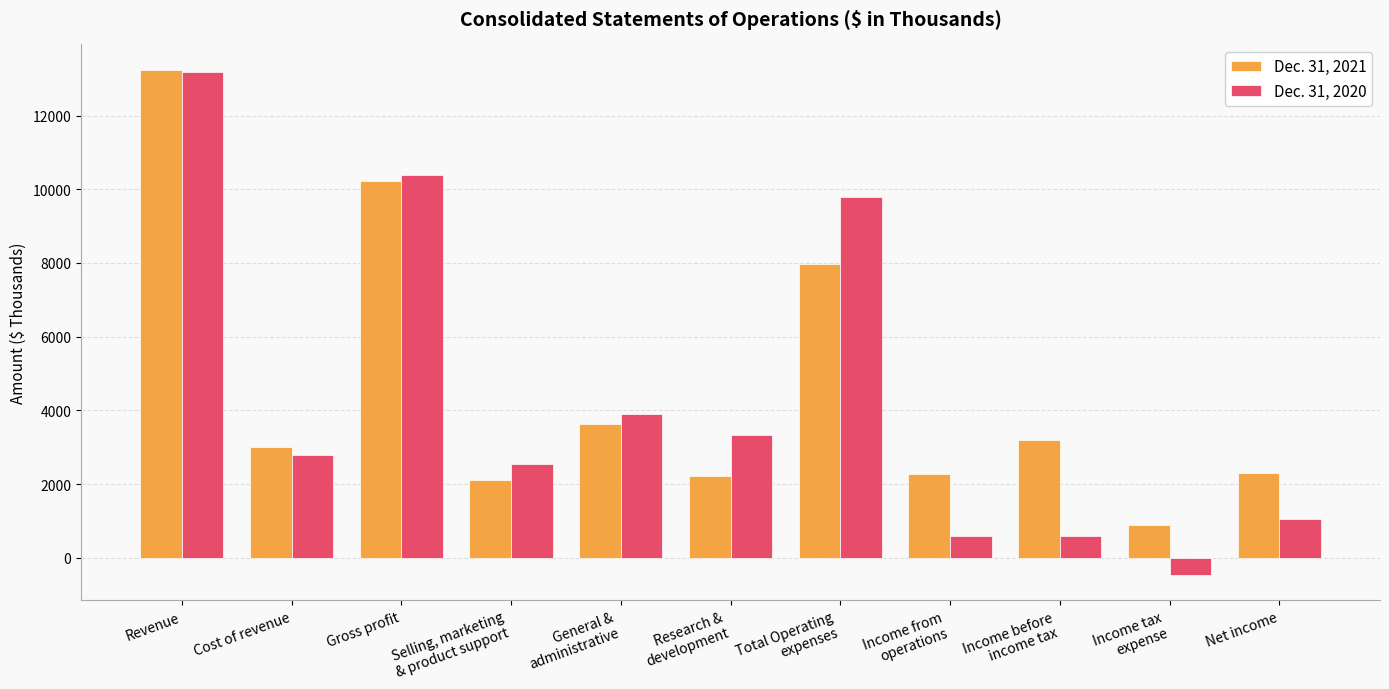

How many series are shown in this chart?

2